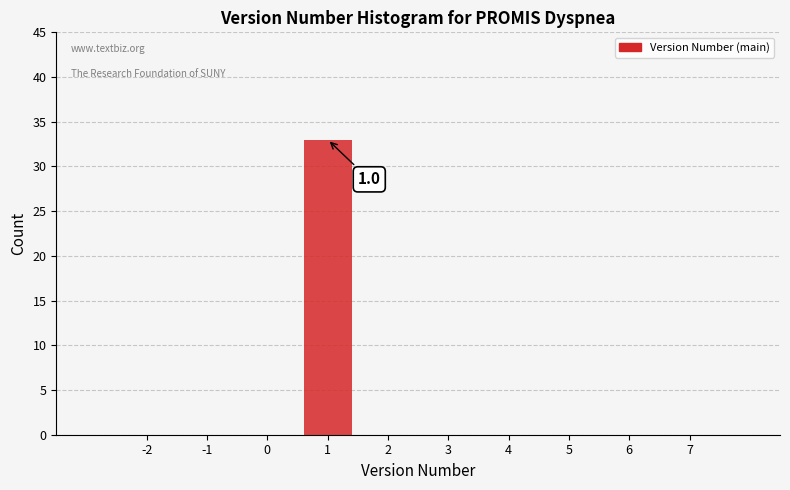

Reading left to right, what are all the values shown in this chart?

-2=0	-1=0	0=0	1=33	2=0	3=0